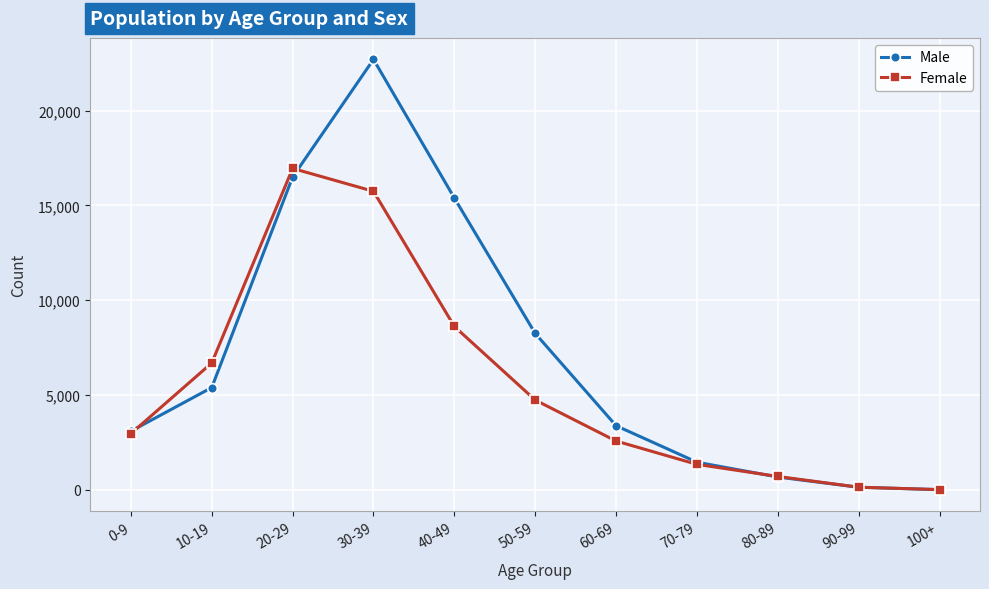

How many lines are shown in the chart?

2